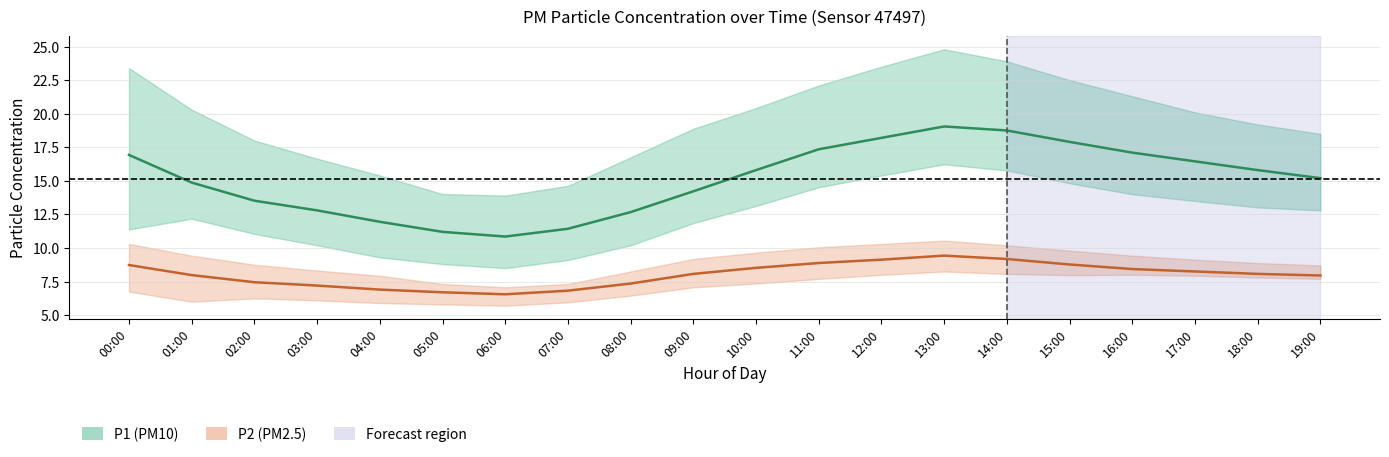

What is the label of the 9th point from the left?

08:00